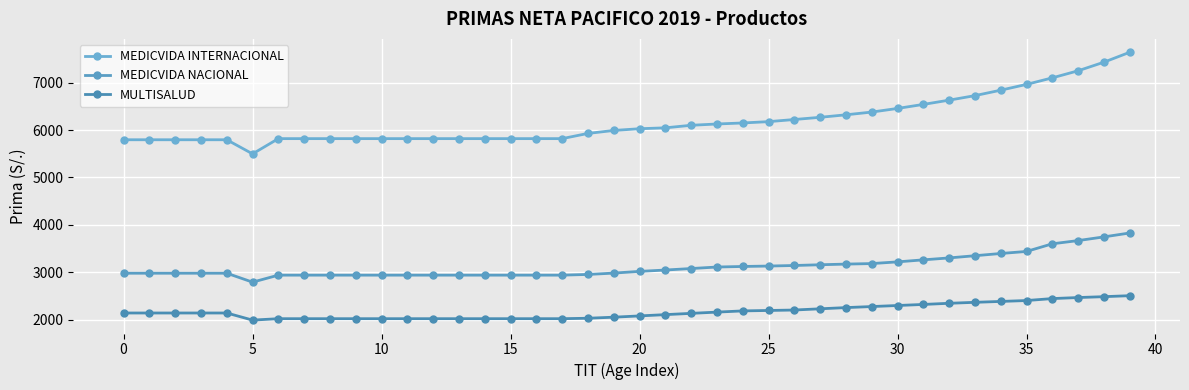

True or false: MEDICVIDA NACIONAL has more than 1 points higher than both neighbors.

False